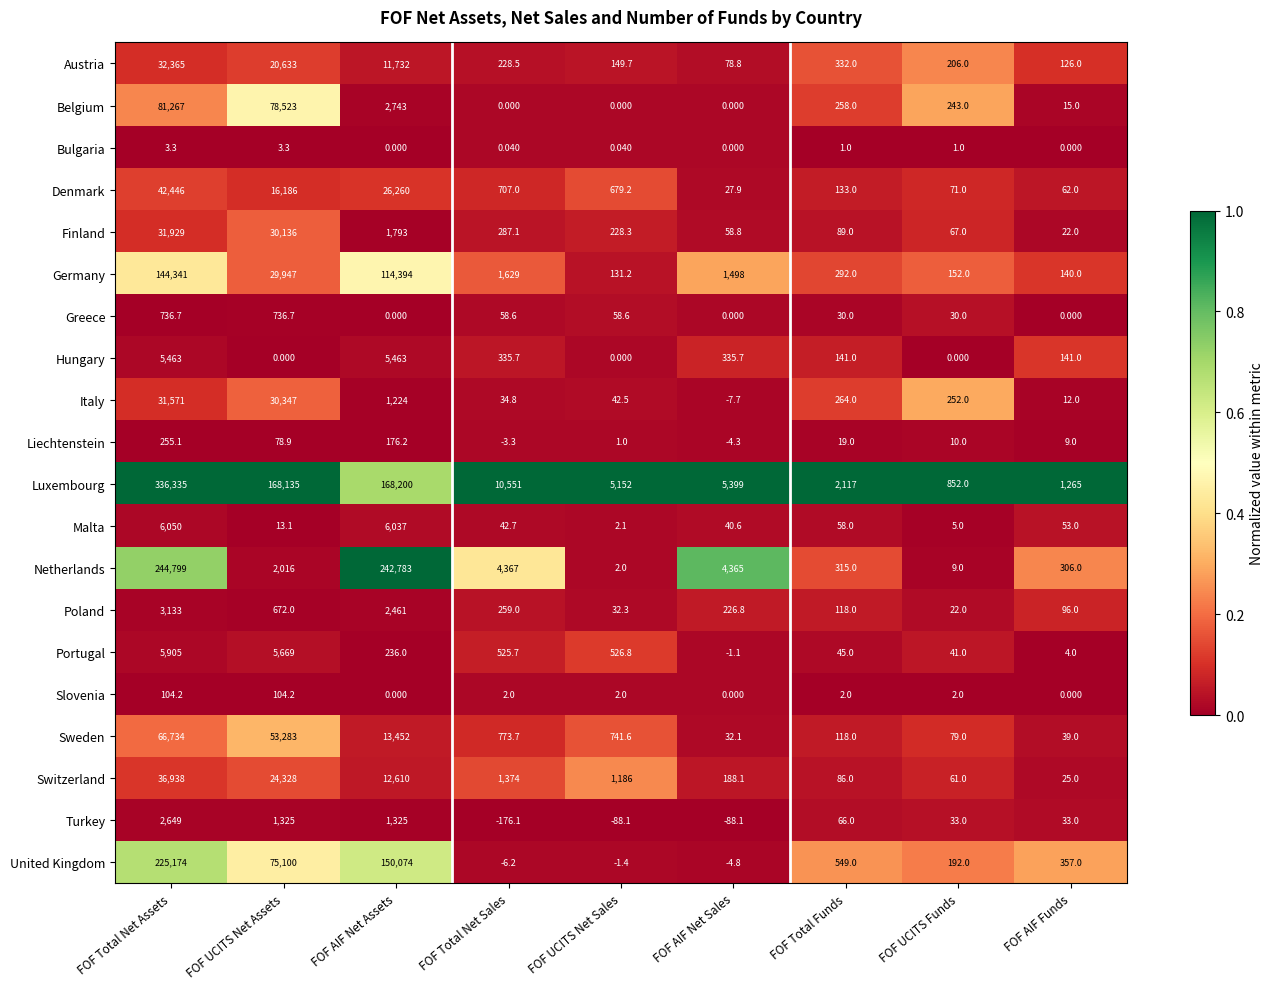

Which series has the largest range (max minus min)?

Luxembourg